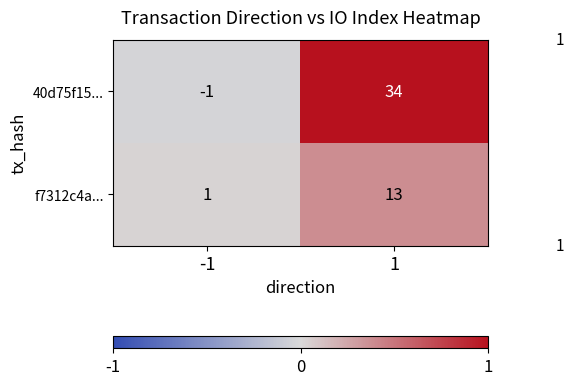

The 40d75f15... series shows 34 at 1. True or false?

True